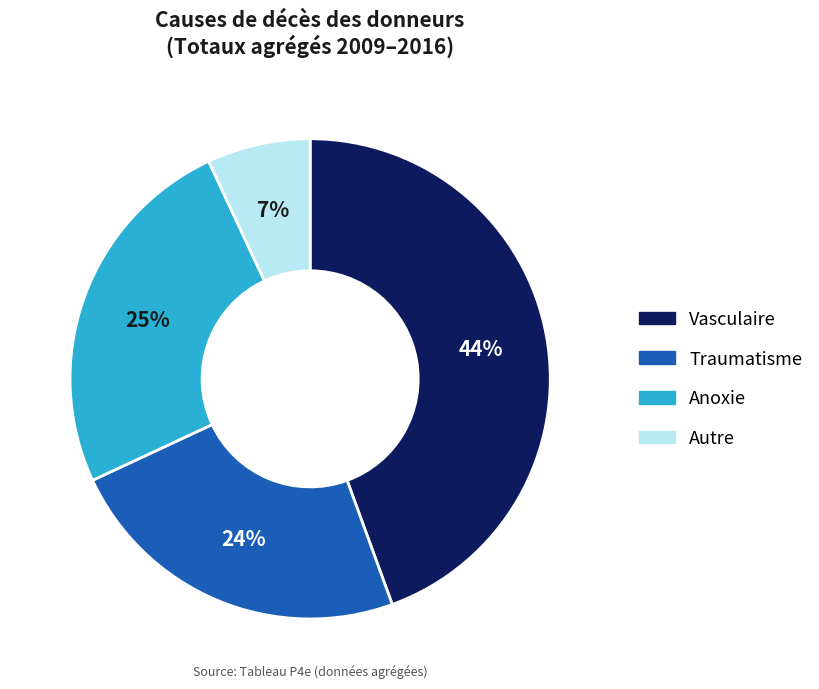

What percentage is the Traumatisme slice, to the nearest percent?

24%